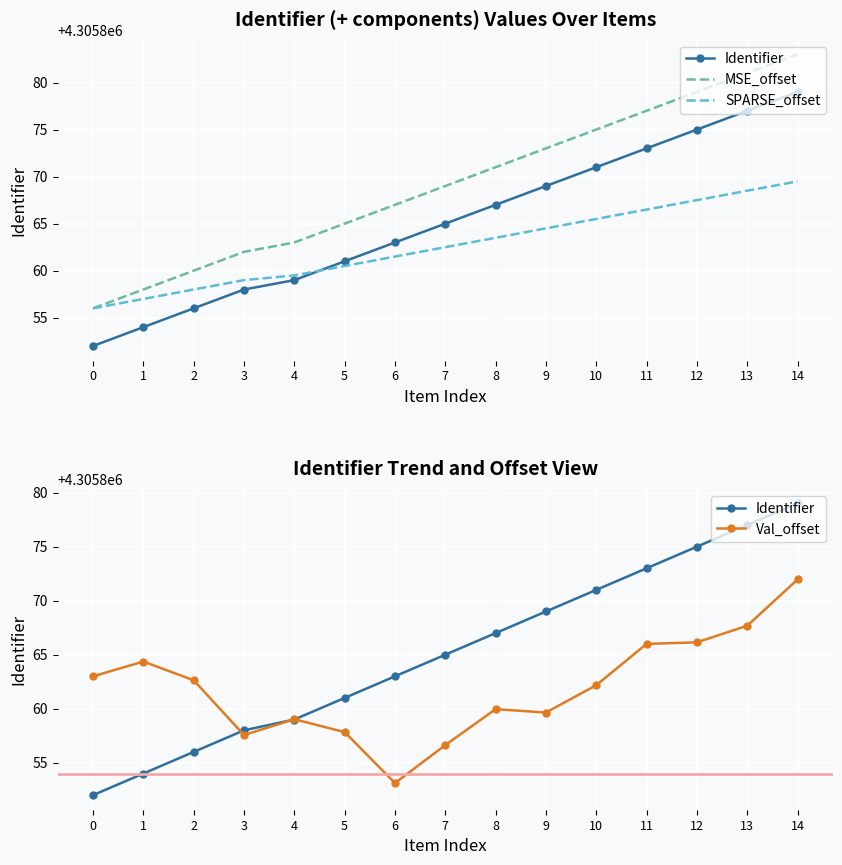

At how many categories does at least one series exceed 4305858?

15